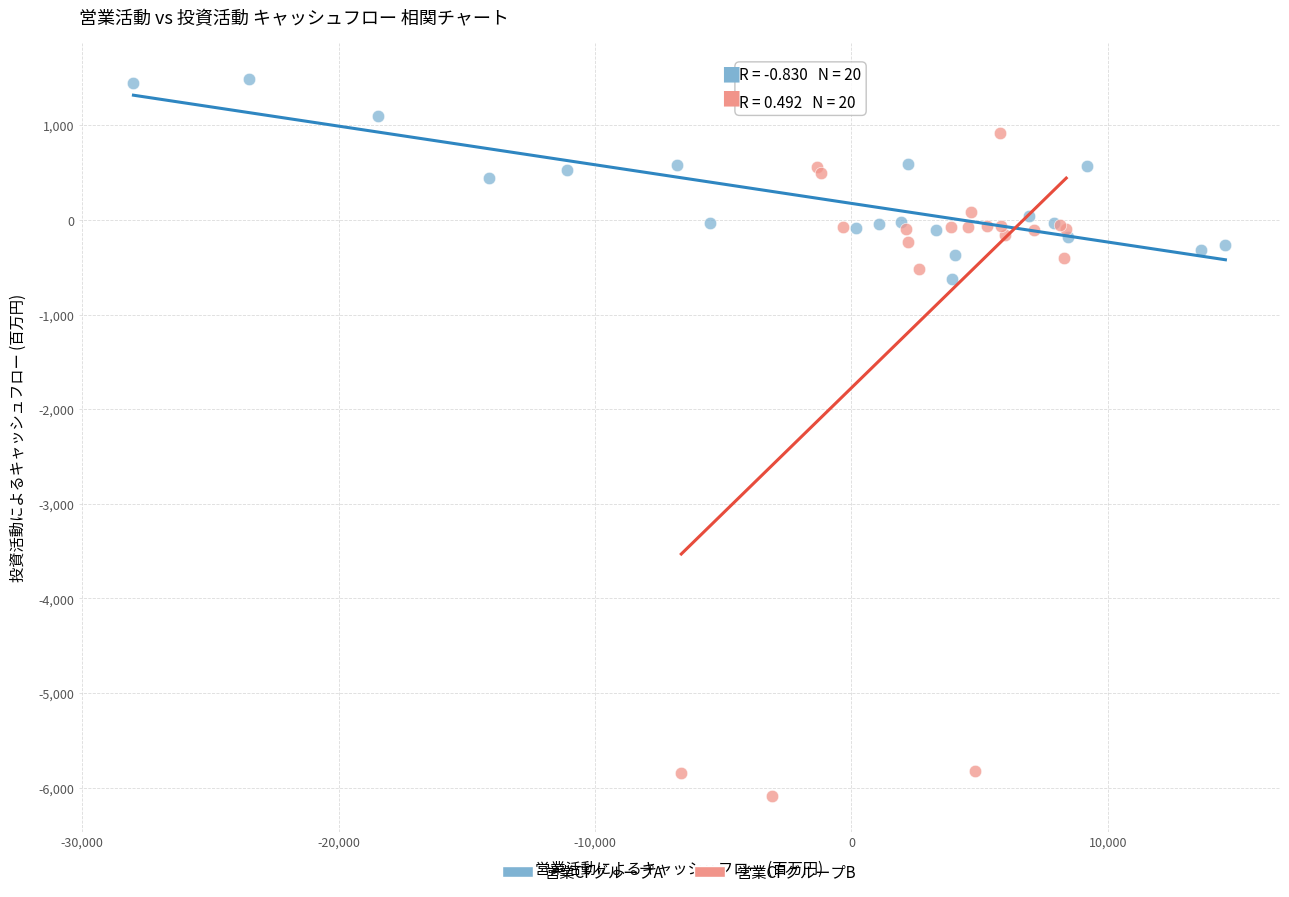

Which series reaches the maximum Y coordinate?

営業CFグループA